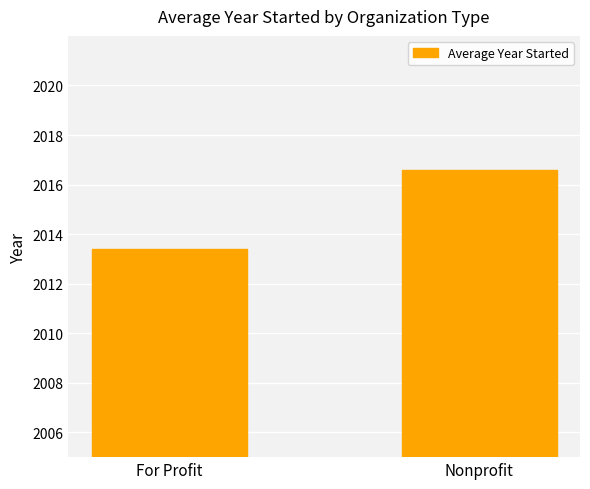

What value does the data have at Nonprofit?

2016.6